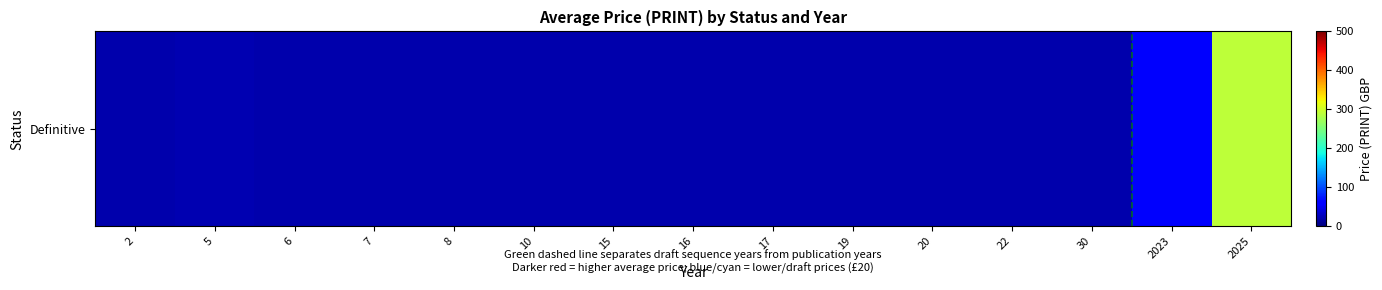

List the labels in order of value, smallest first.

2, 6, 7, 8, 10, 15, 16, 17, 19, 20, 22, 30, 5, 2023, 2025